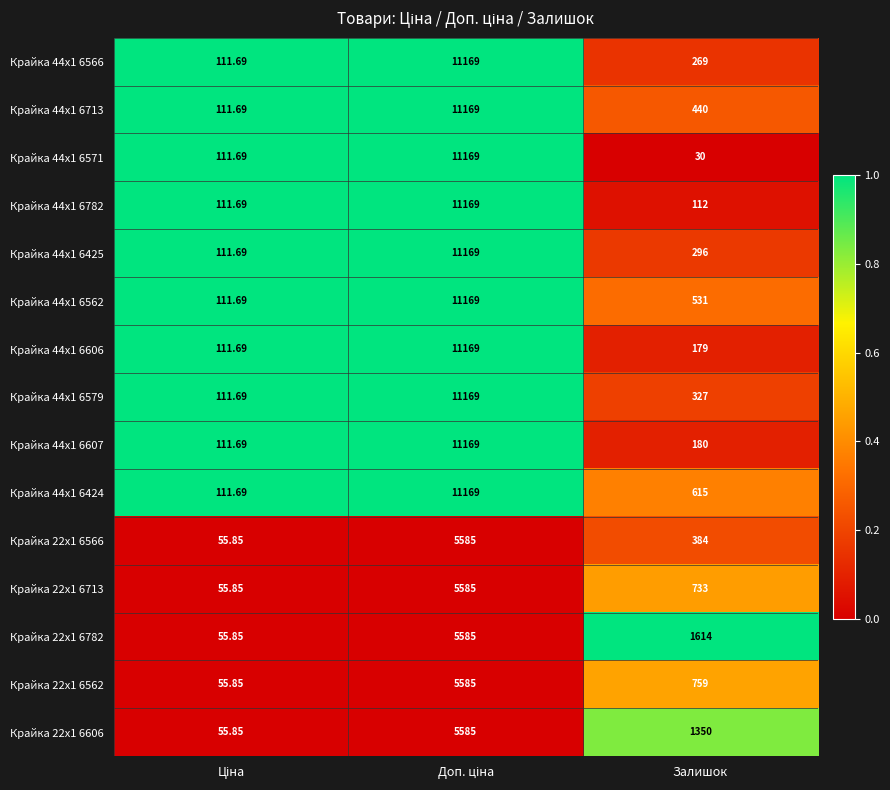

At which label is Крайка 22x1 6782 closest to 2820?

Залишок